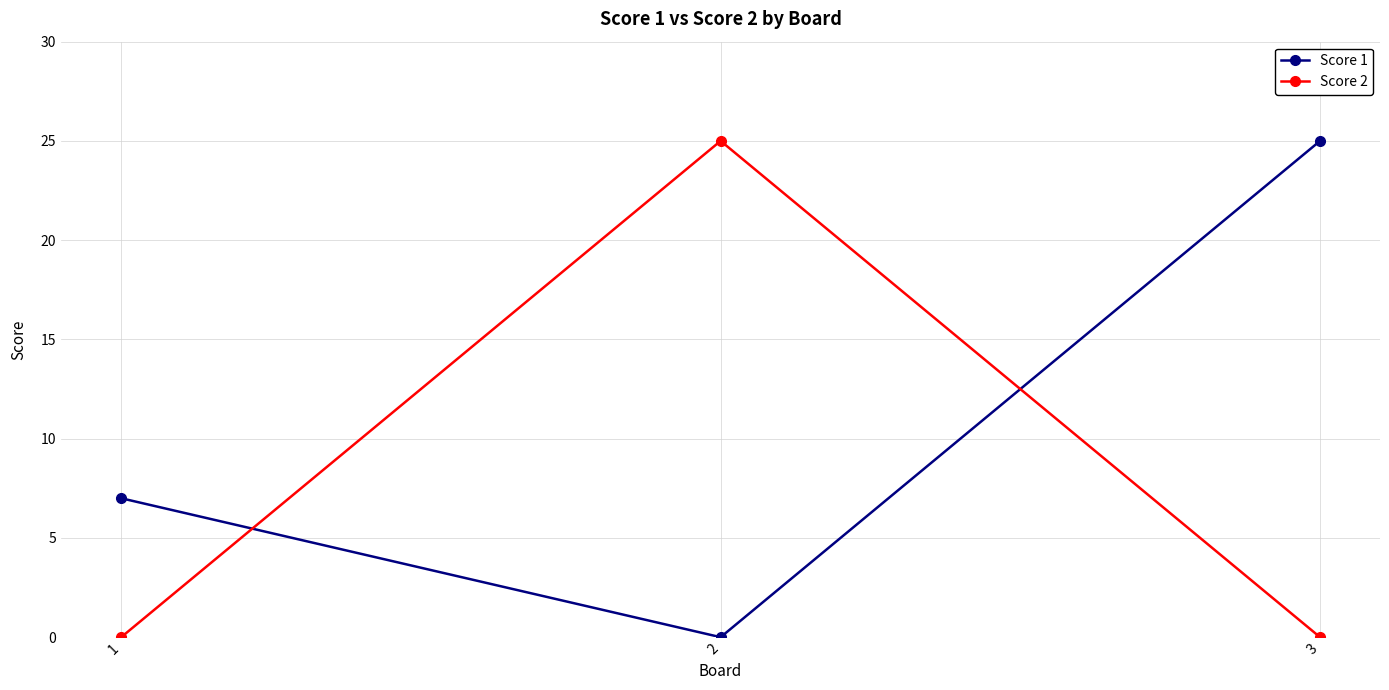

The Score 2 series shows -13 at 3. True or false?

False